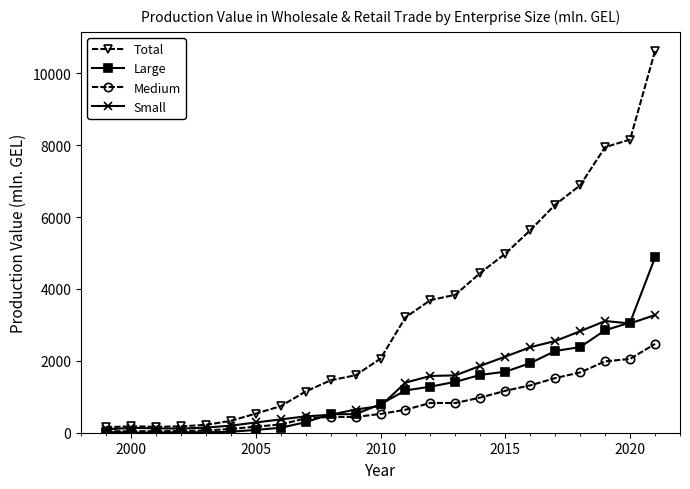

What is the maximum value shown in the chart?

10621.8